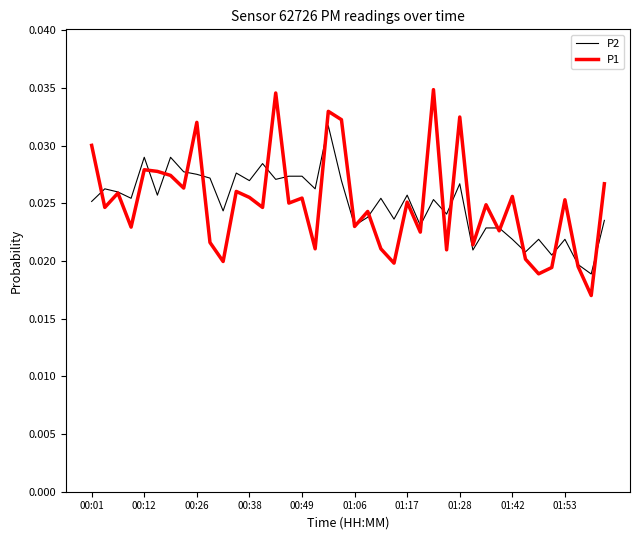

Which series has the largest range (max minus min)?

P1